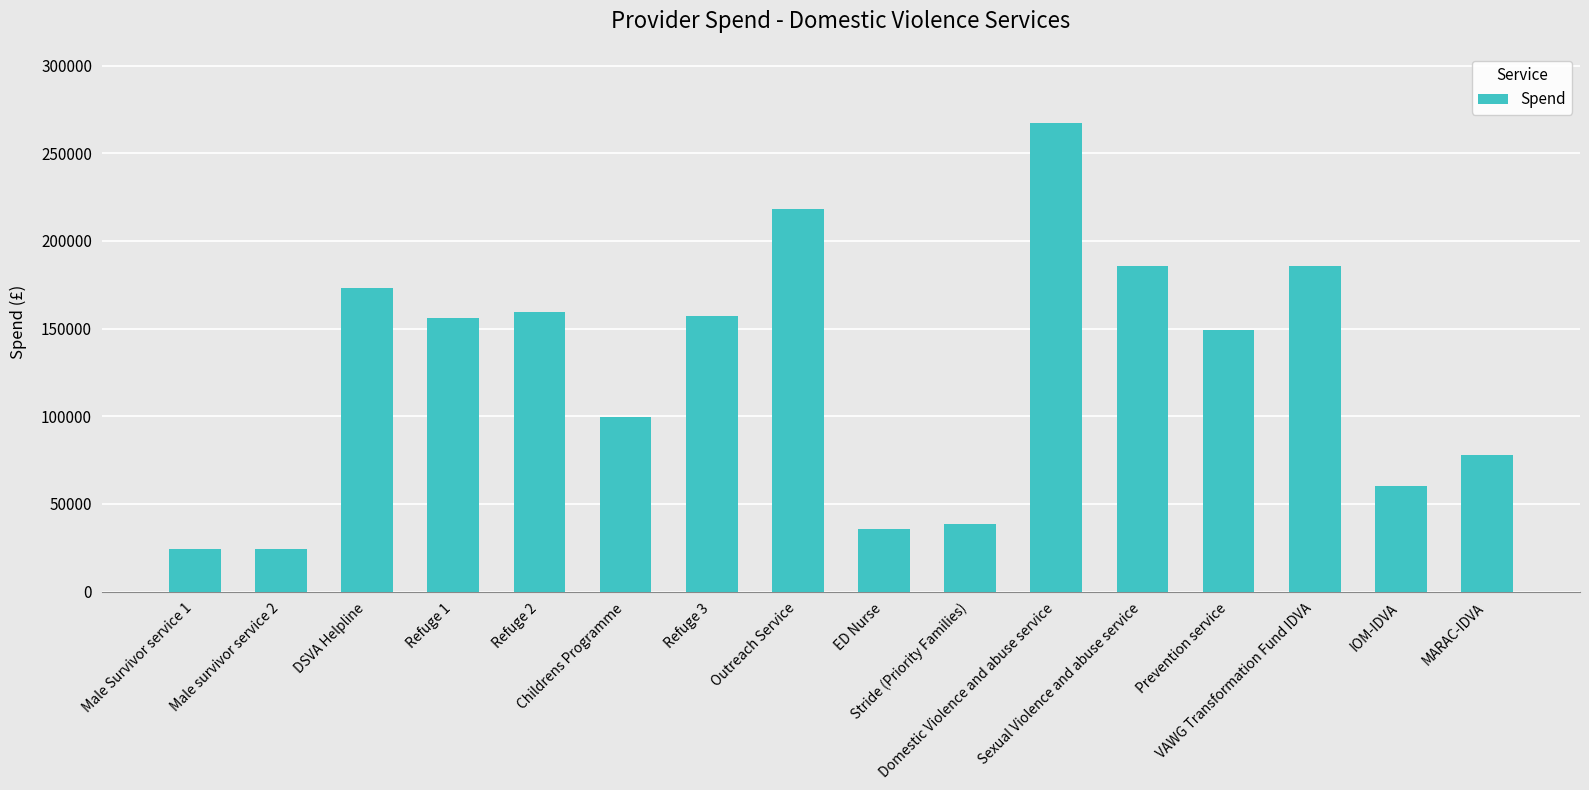

Which has a higher value, VAWG Transformation Fund IDVA or Male survivor service 2?

VAWG Transformation Fund IDVA